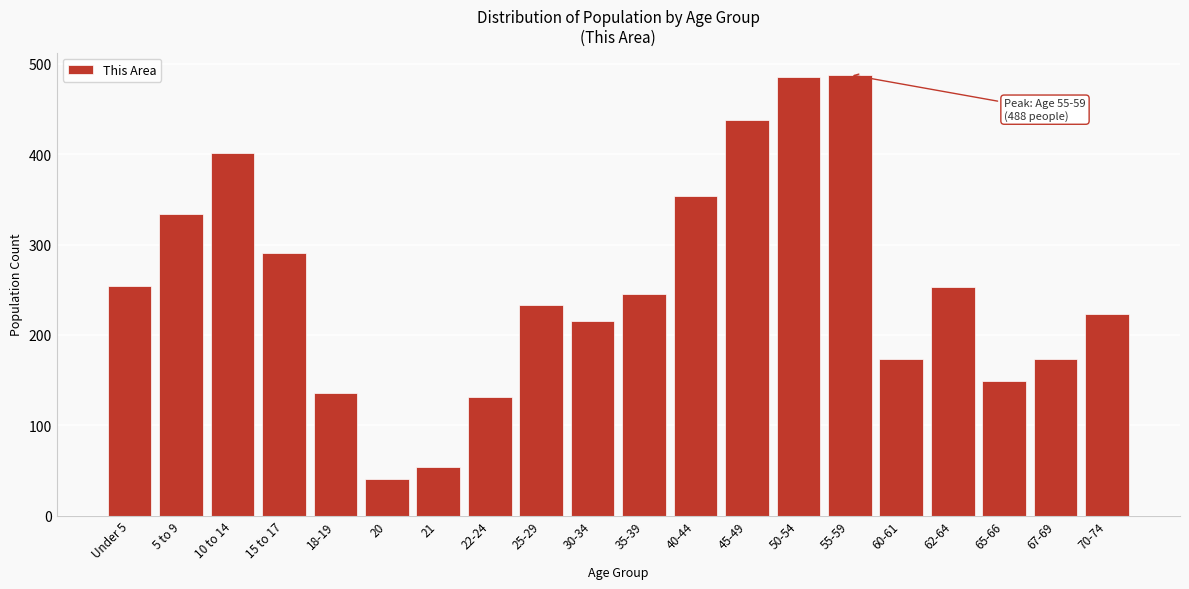

True or false: the data shows 61 at 20.

False